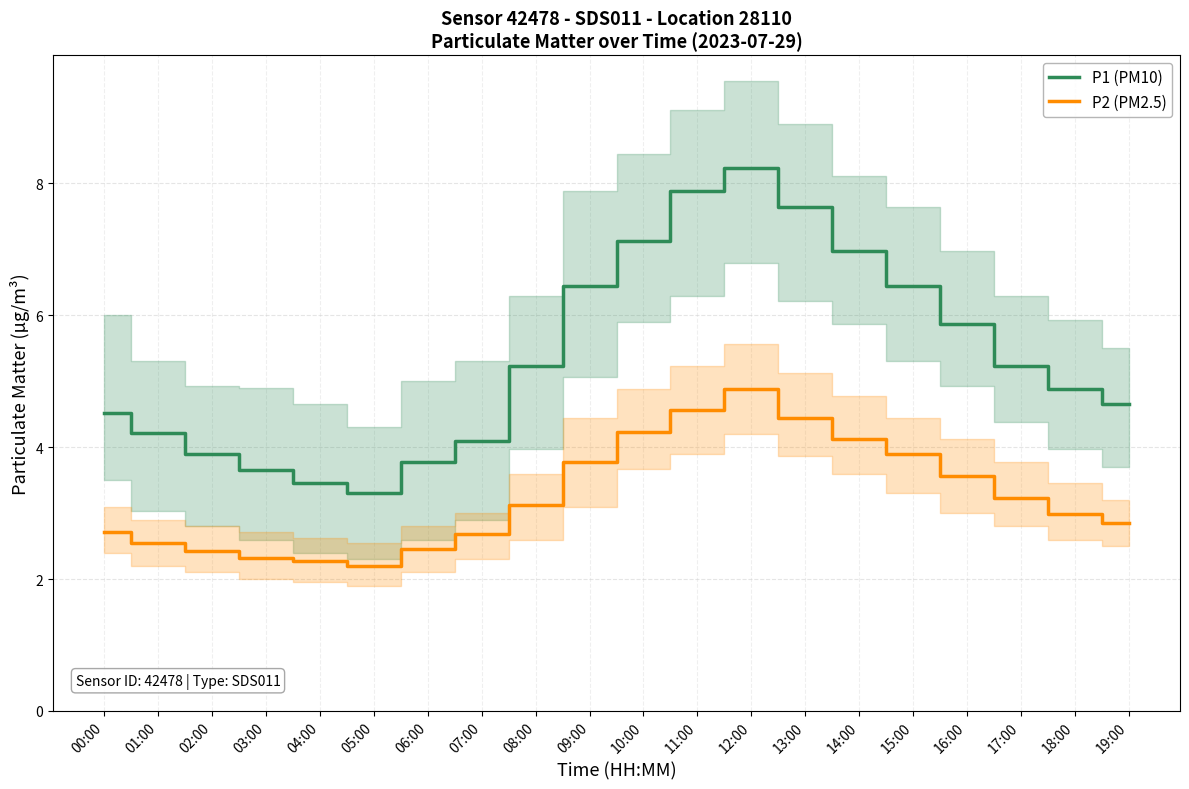

Which series changed the most between 08:00 and 18:00?

P1 (PM10)